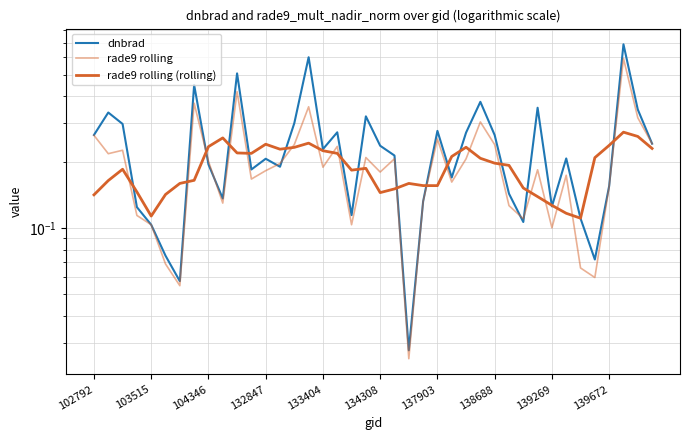

Rank the series by their average value, from highest to lowest.

dnbrad, rade9 rolling, rade9 rolling (rolling)